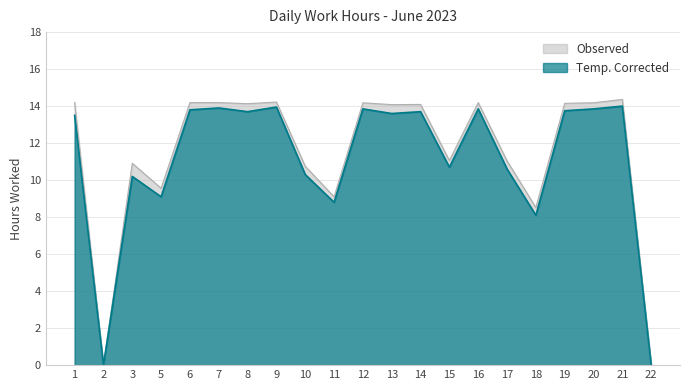

Does the chart have visible grid lines?

Yes